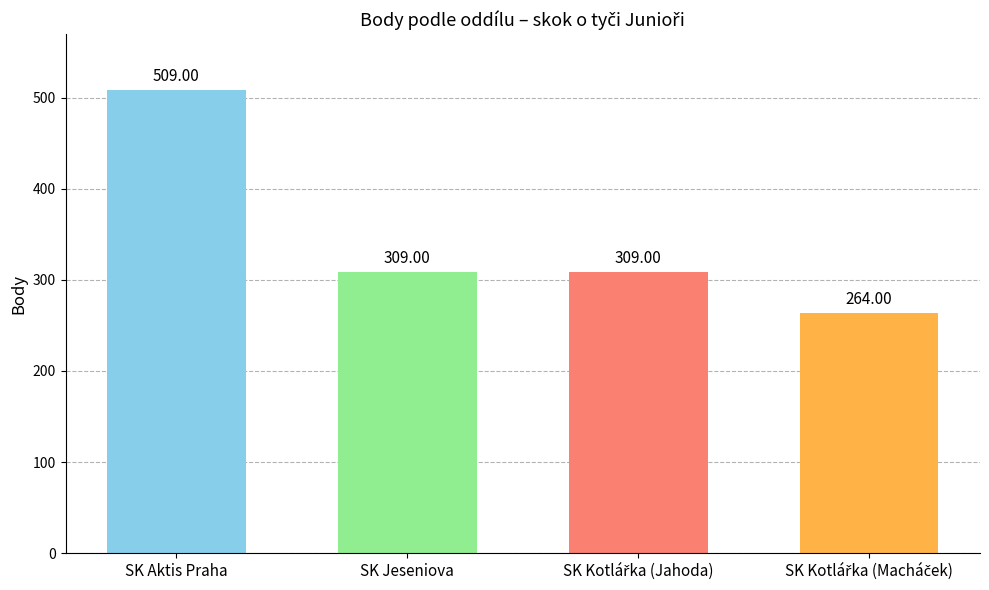

What is the average value?

348